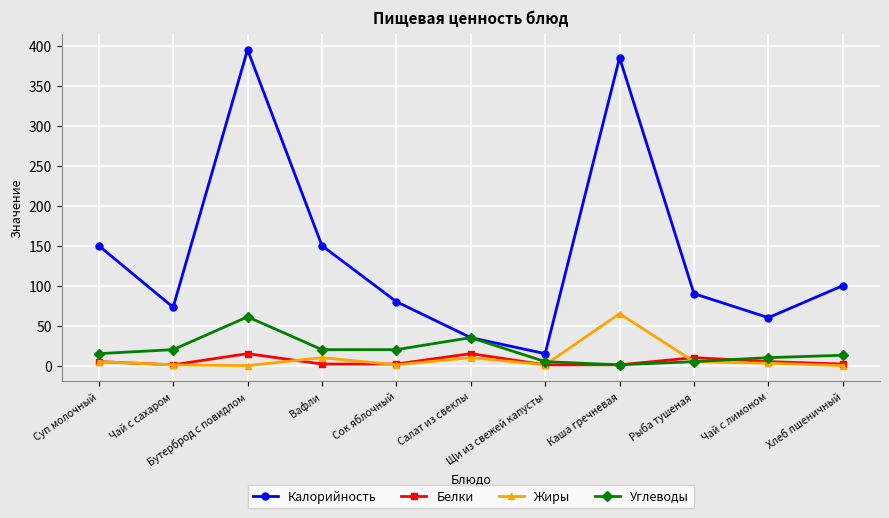

True or false: Жиры has more than 2 points higher than both neighbors.

True